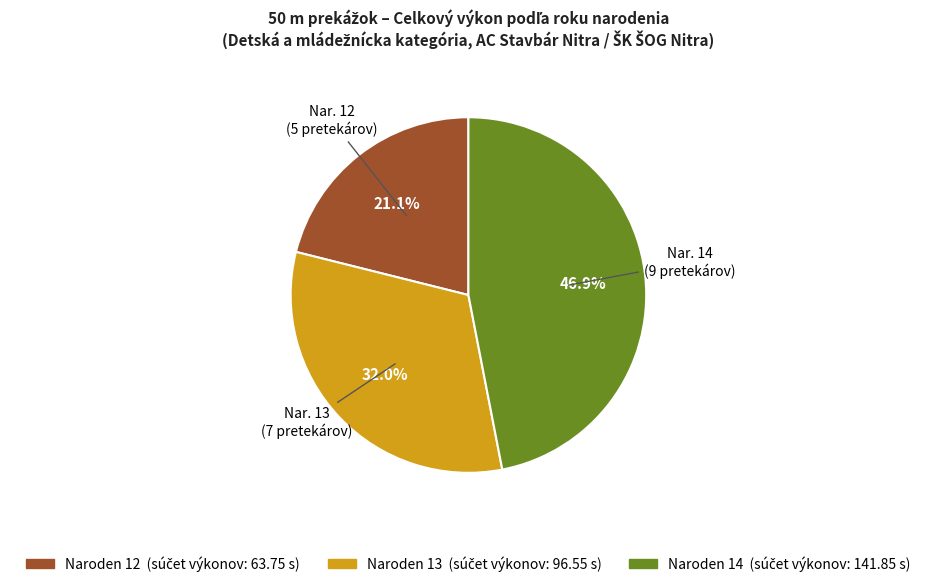

Does any single category account for the majority?

No